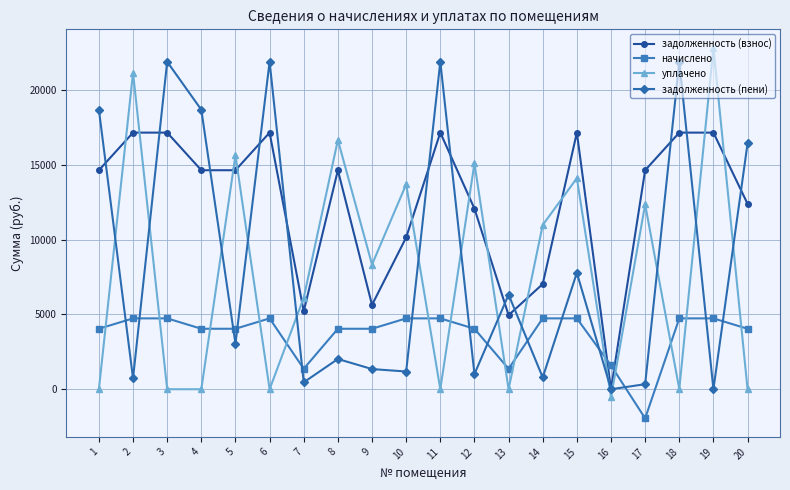

What is the minimum value shown in the chart?

-1945.9